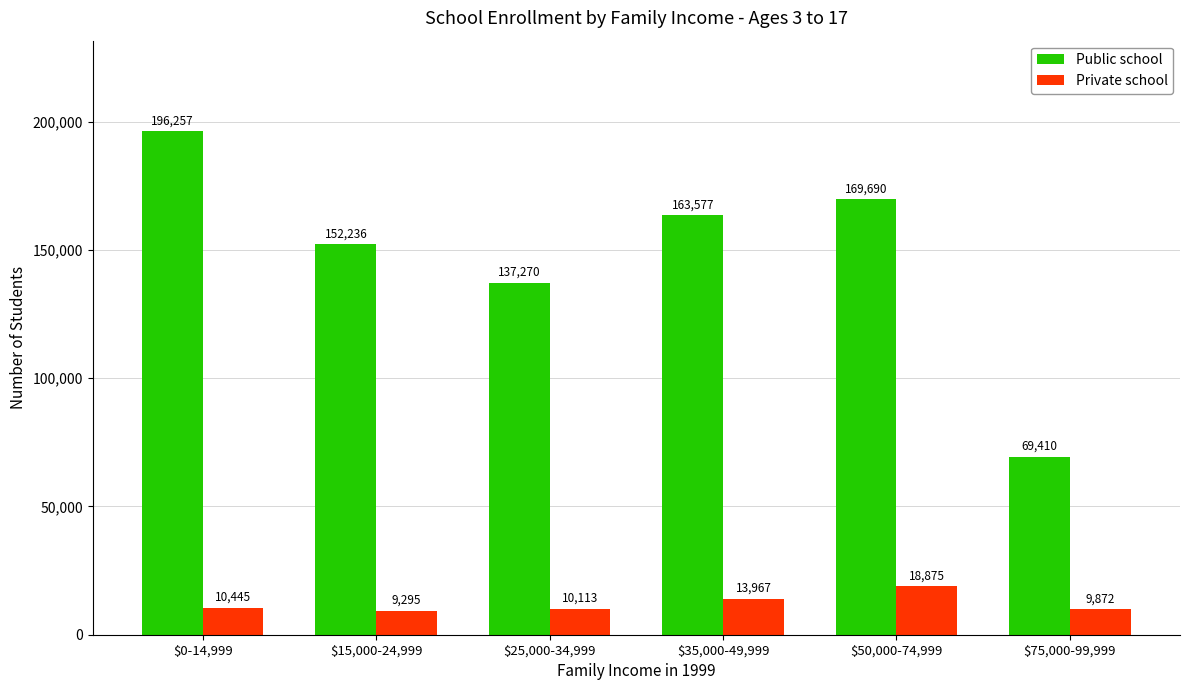

What is the difference between the Private school values at $50,000-74,999 and $25,000-34,999?

8762